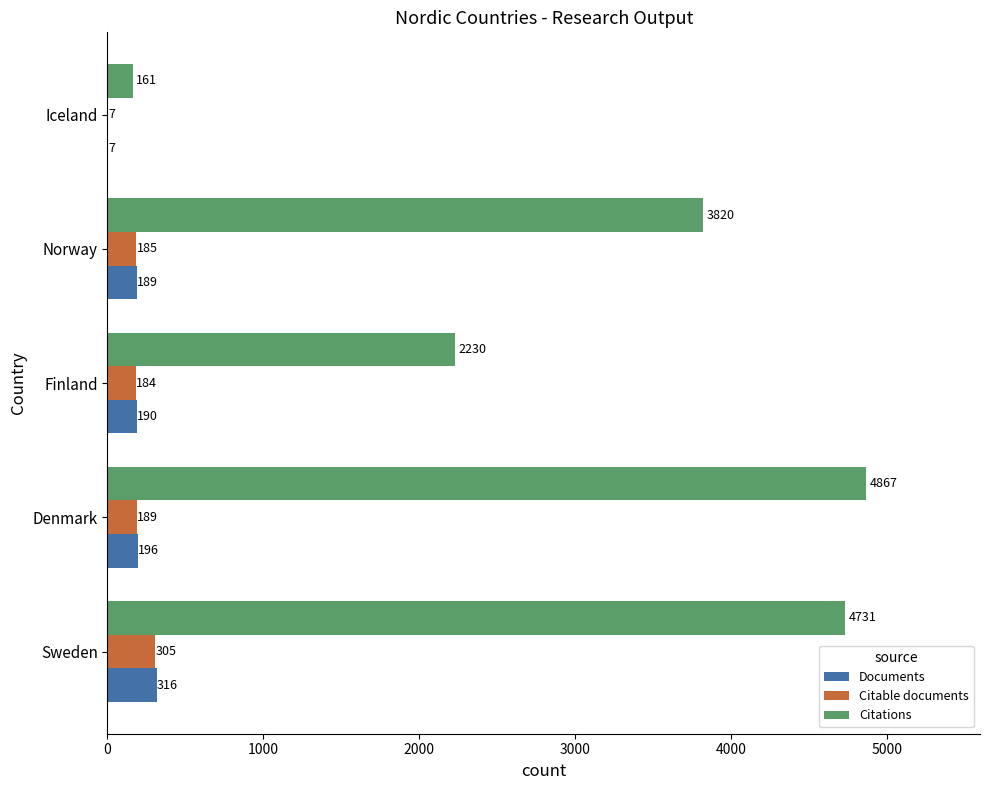

How many categories are shown in the chart?

5